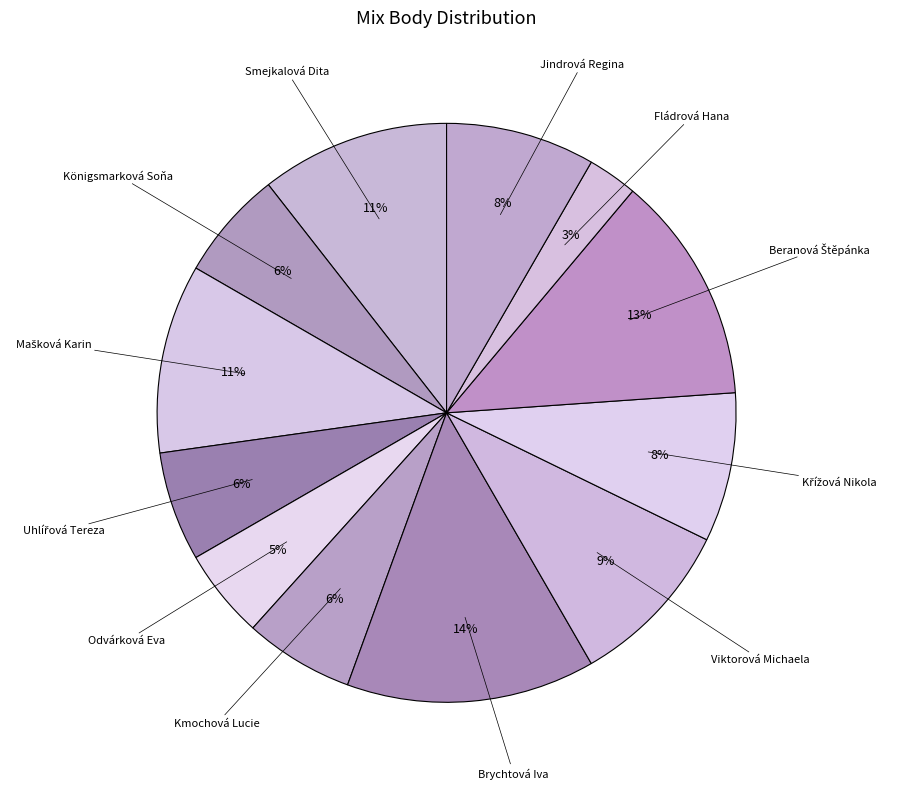

How many segments does this pie chart have?

12